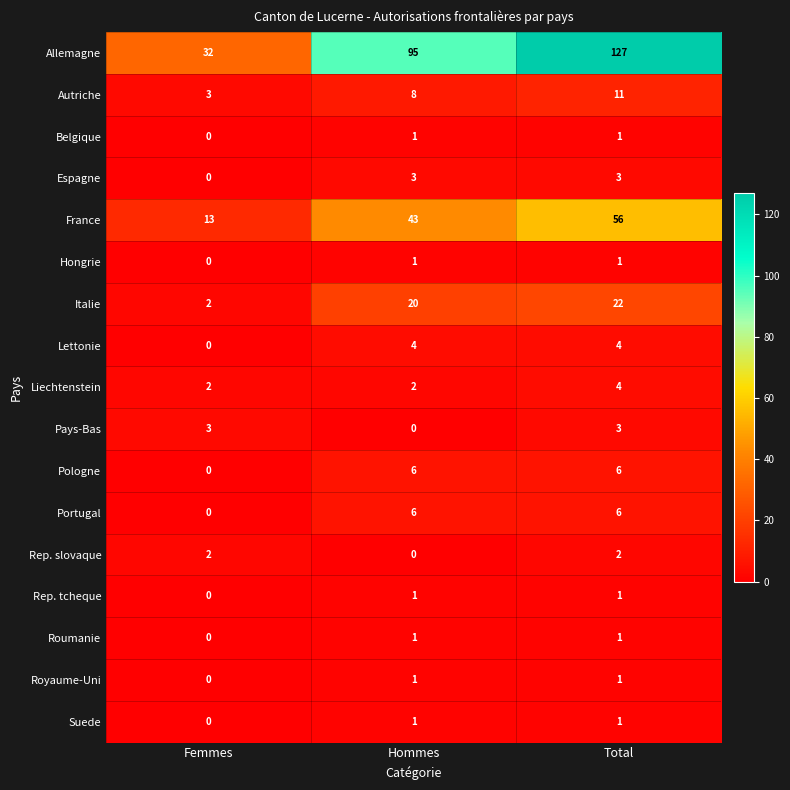

What is the total value across all series at Femmes?

57